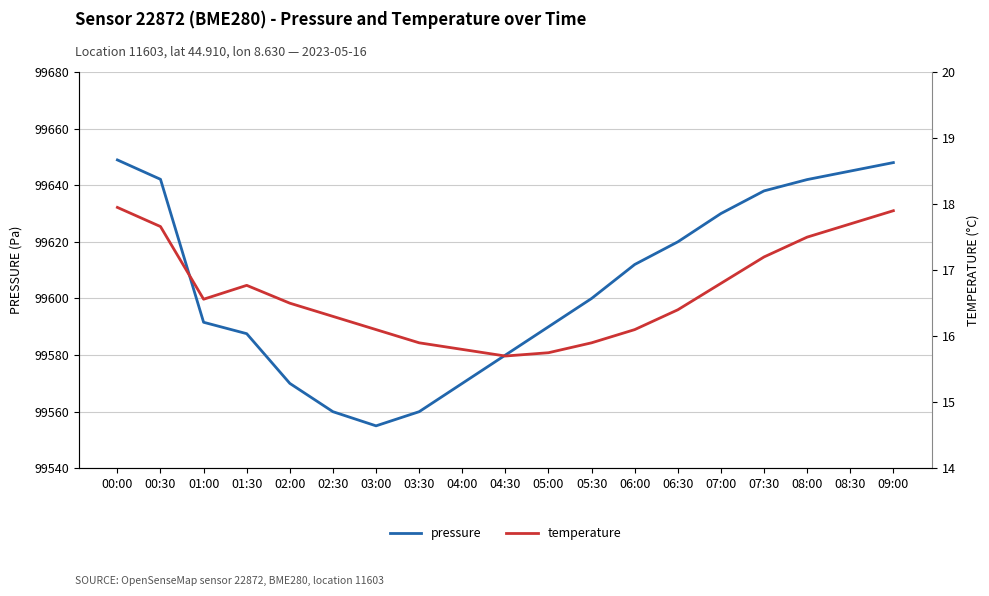

How many lines are shown in the chart?

2